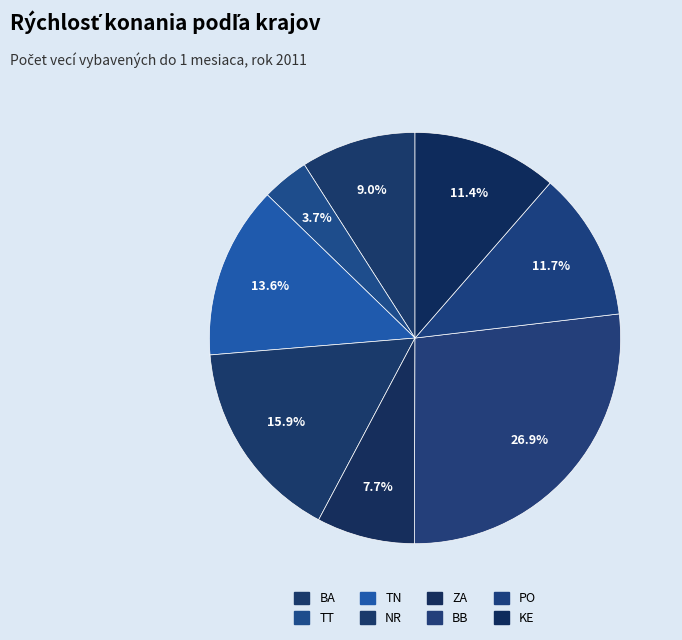

How many slices are in this pie chart?

8